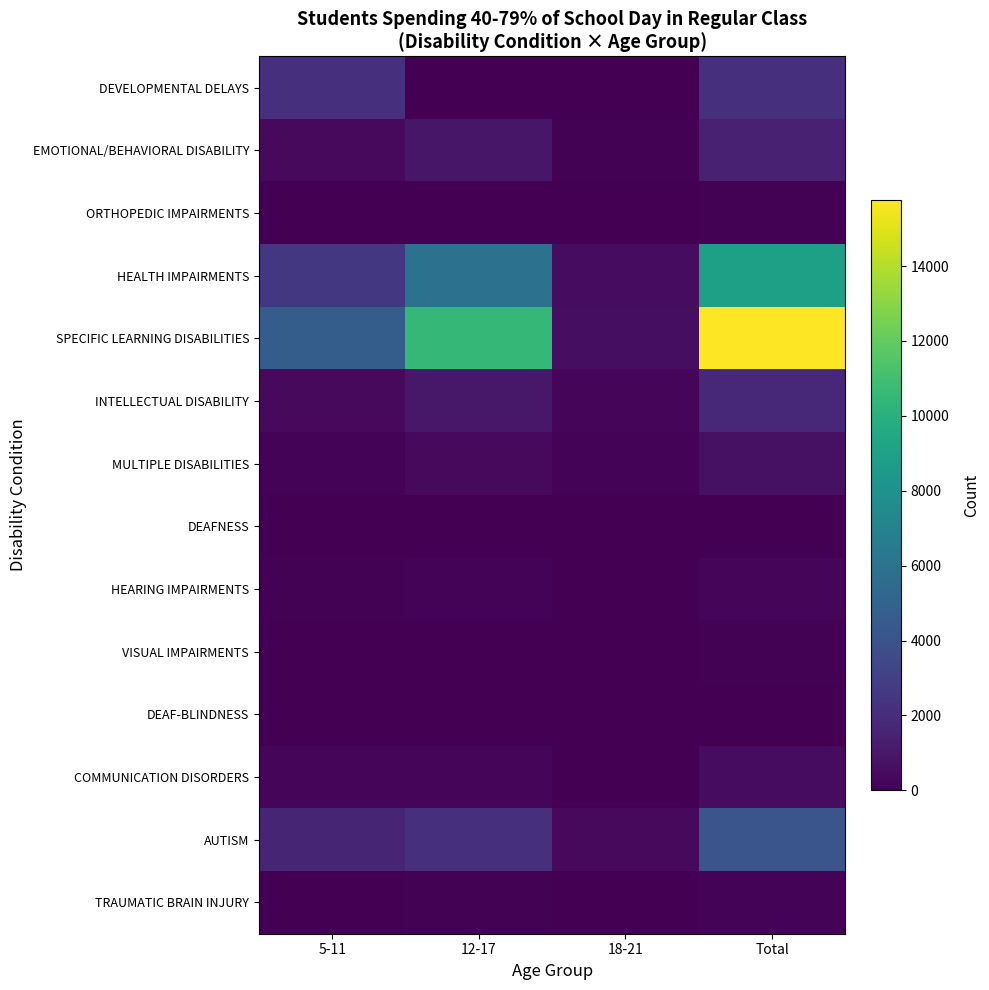

Reading left to right, extract all data points from this chart.

DEVELOPMENTAL DELAYS: 5-11=2119	12-17=0	18-21=0	Total=2119
EMOTIONAL/BEHAVIORAL DISABILITY: 5-11=424	12-17=942	18-21=71	Total=1437
ORTHOPEDIC IMPAIRMENTS: 5-11=28	12-17=48	18-21=6	Total=82
HEALTH IMPAIRMENTS: 5-11=2529	12-17=5928	18-21=511	Total=8968
SPECIFIC LEARNING DISABILITIES: 5-11=4678	12-17=10485	18-21=606	Total=15769
INTELLECTUAL DISABILITY: 5-11=391	12-17=1041	18-21=297	Total=1729
MULTIPLE DISABILITIES: 5-11=176	12-17=370	18-21=144	Total=690
DEAFNESS: 5-11=17	12-17=33	18-21=4	Total=54
HEARING IMPAIRMENTS: 5-11=65	12-17=146	18-21=8	Total=219
VISUAL IMPAIRMENTS: 5-11=50	12-17=48	18-21=5	Total=103
DEAF-BLINDNESS: 5-11=0	12-17=3	18-21=1	Total=4
COMMUNICATION DISORDERS: 5-11=268	12-17=248	18-21=16	Total=532
AUTISM: 5-11=1615	12-17=2122	18-21=406	Total=4143
TRAUMATIC BRAIN INJURY: 5-11=44	12-17=66	18-21=22	Total=132